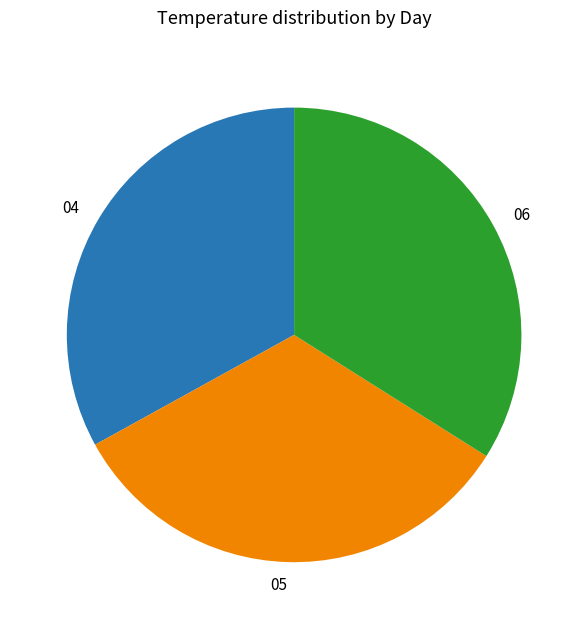

Approximately how many times larger is the value at 04 compared to 06?

1.0